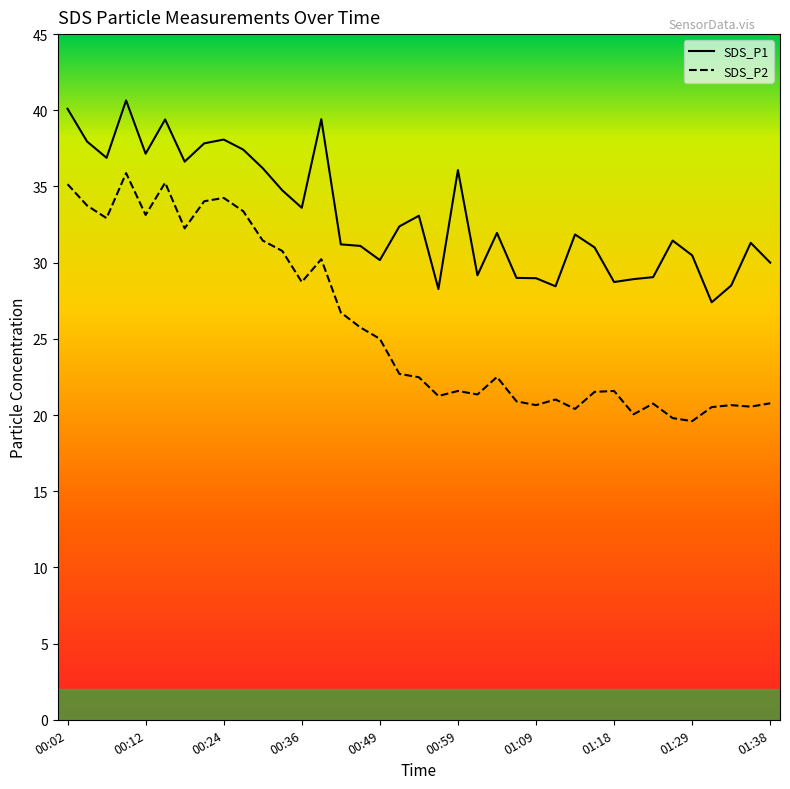

True or false: SDS_P2 and SDS_P1 intersect in this chart.

False